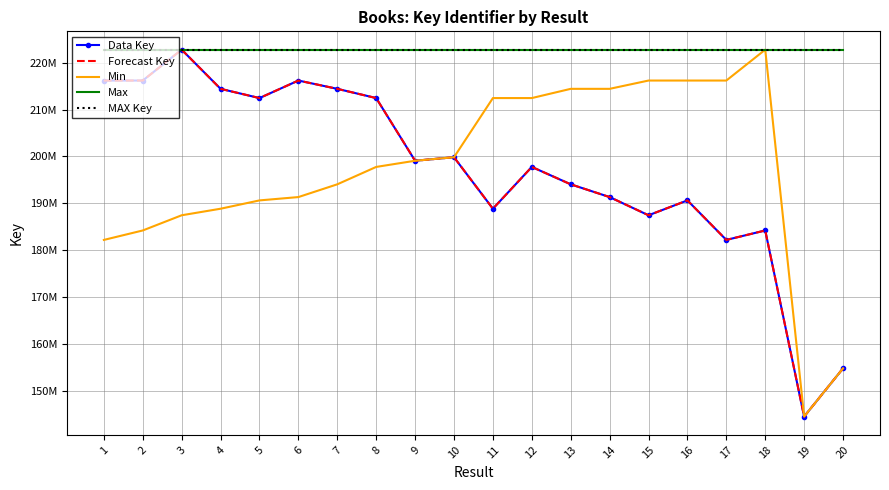

What is the difference between the highest and lowest values at 13?

28737763